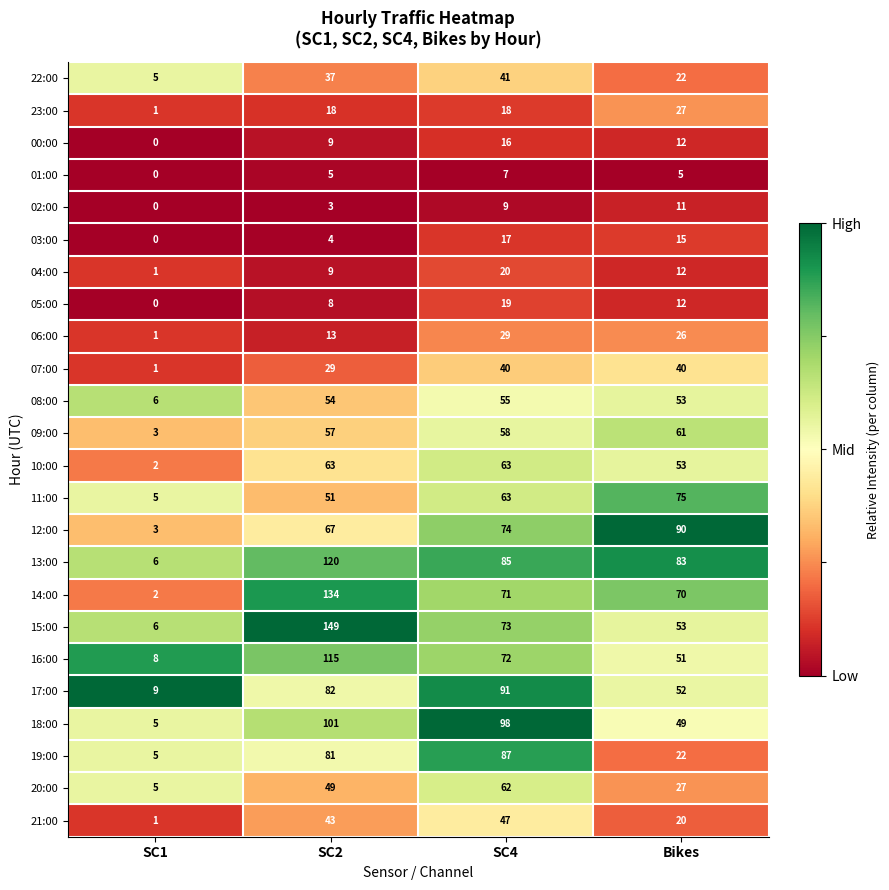

Which series has the largest total across all categories?

13:00